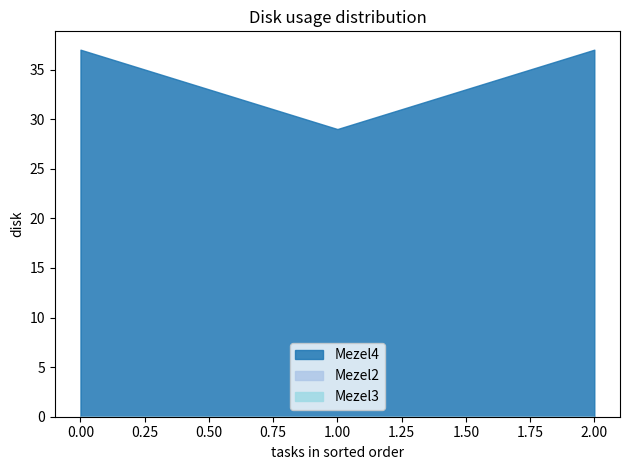

True or false: Mezel4 has a value of 37 at 0.

True